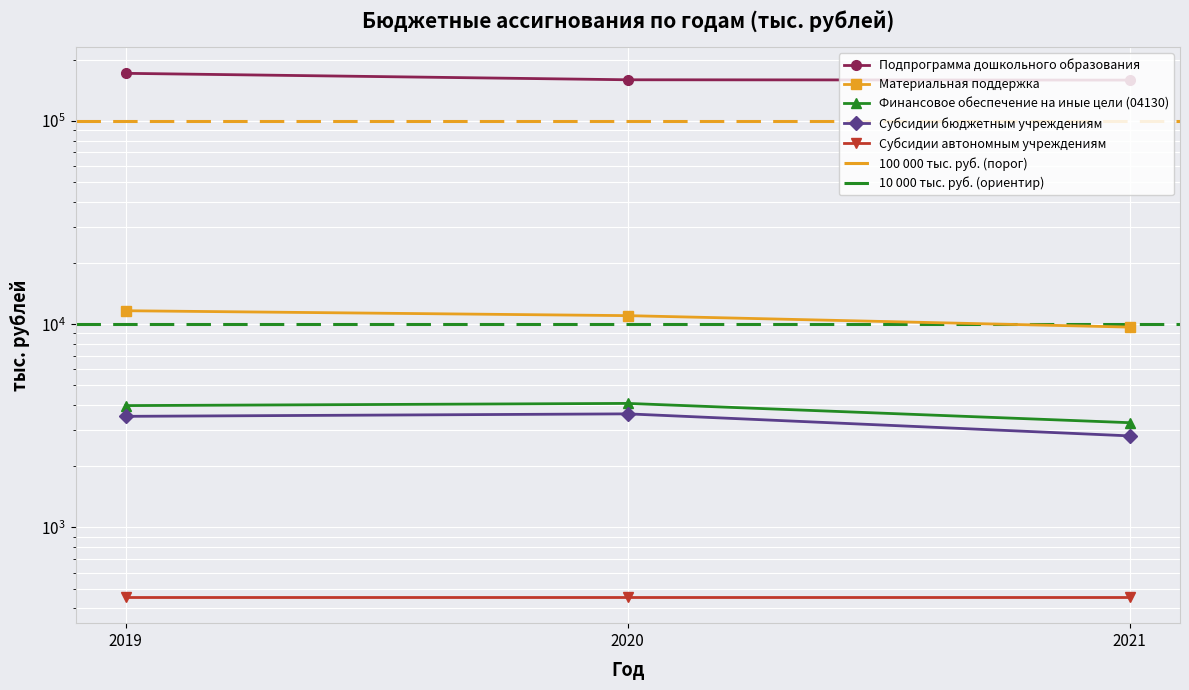

What is the difference between the maximum and second lowest values in the Субсидии бюджетным учреждениям series?

100.0